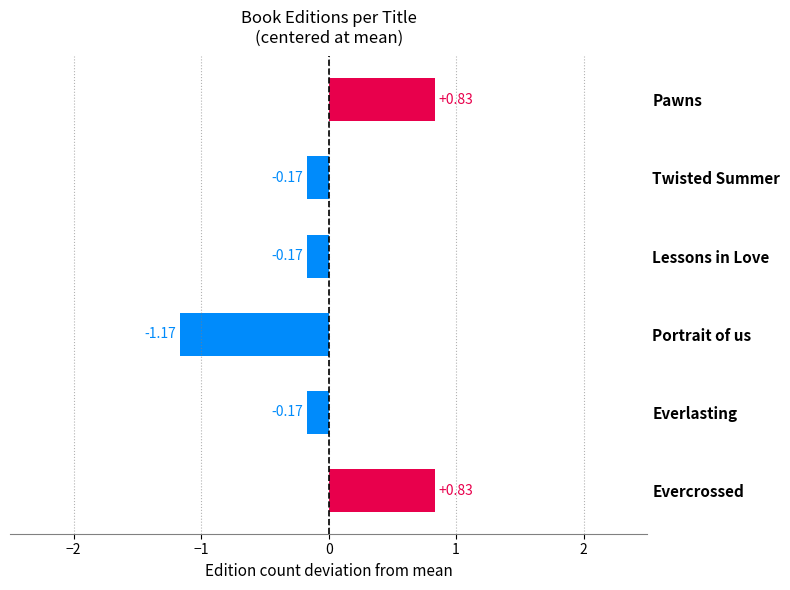

What is the label of the 5th bar from the top?

Everlasting